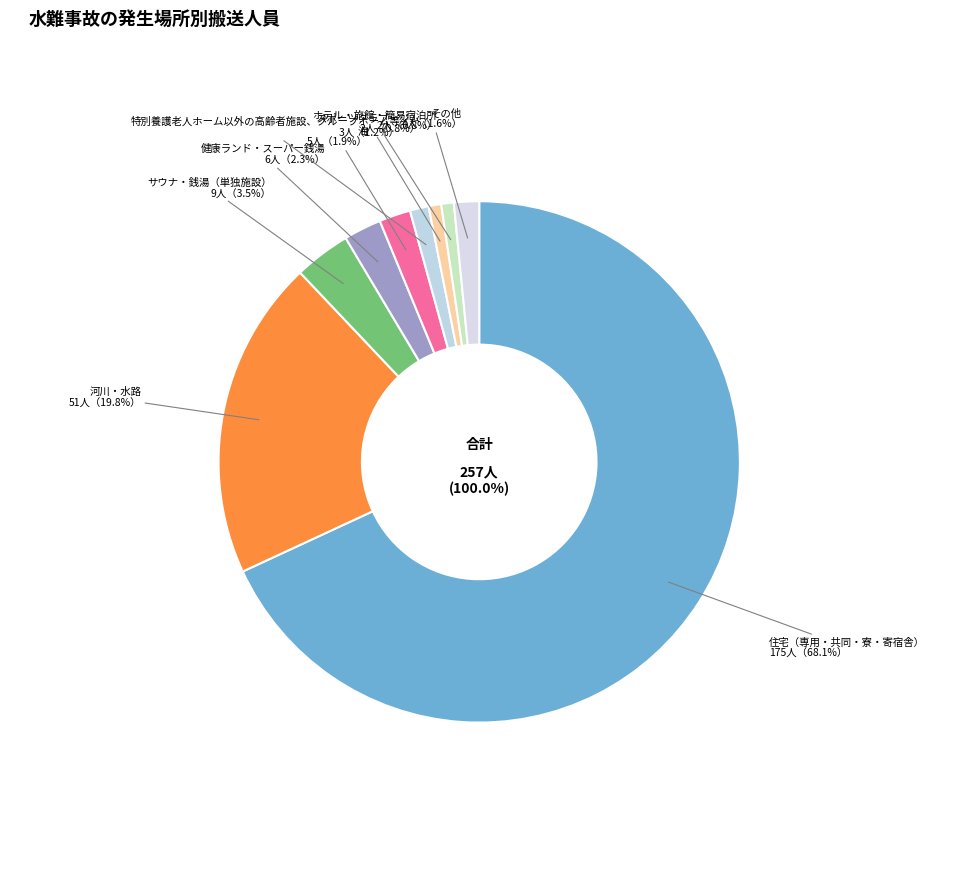

Approximately how many times larger is the value at スポーツクラブ・ジム compared to 健康ランド・スーパー銭湯?

0.3